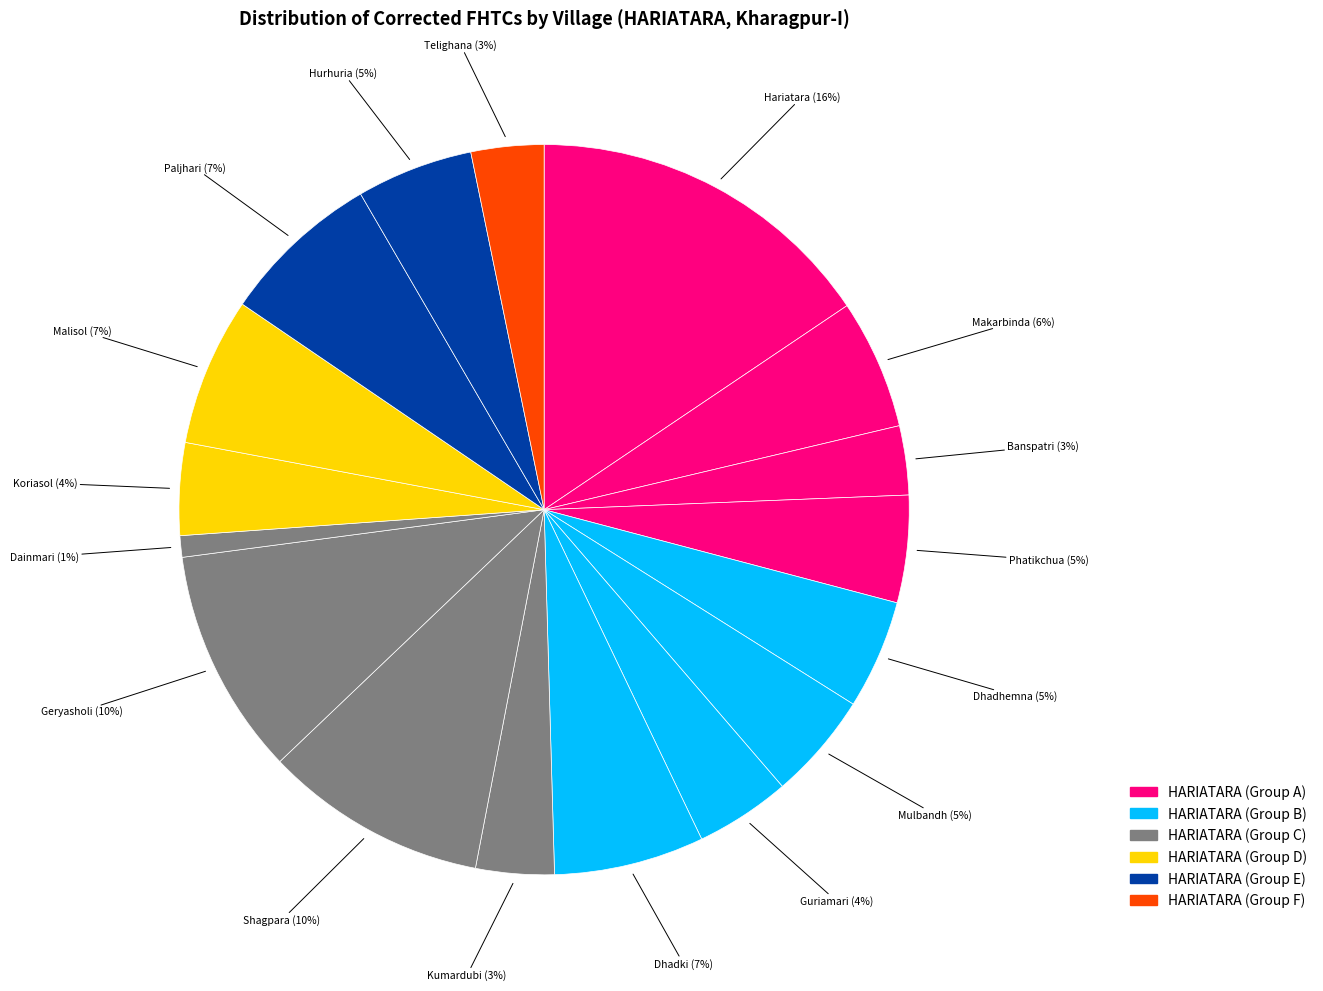

Do Dainmari and Shagpara together represent more than half of the pie?

No